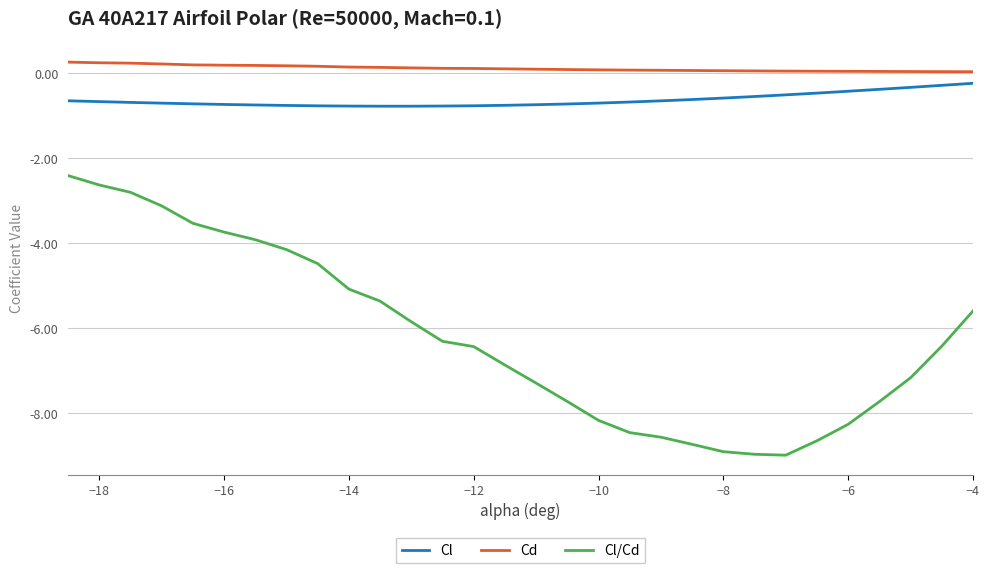

How many lines are shown in the chart?

3